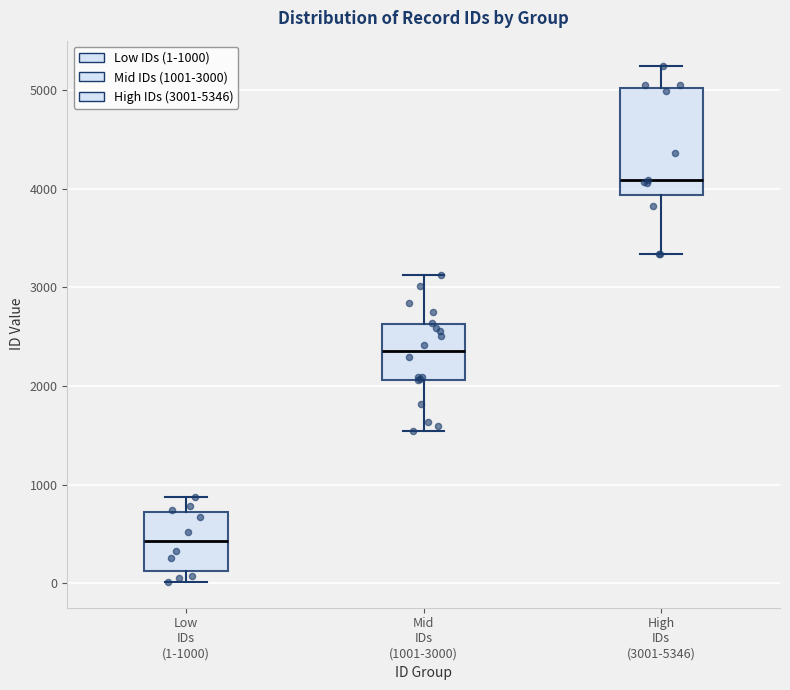

Which box's median line is the lowest?

Low IDs (1-1000)